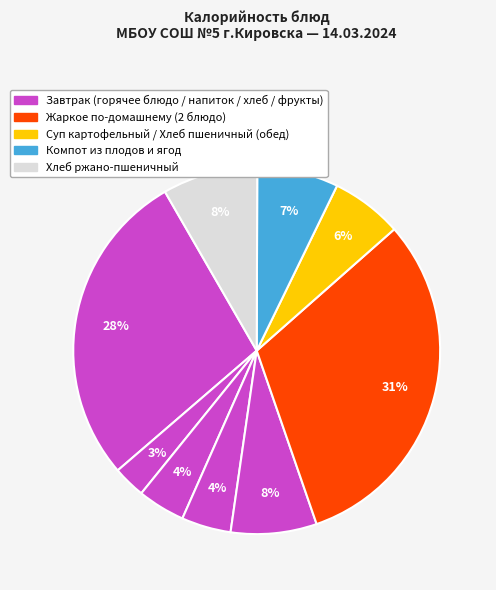

Is there a majority slice in this chart?

No